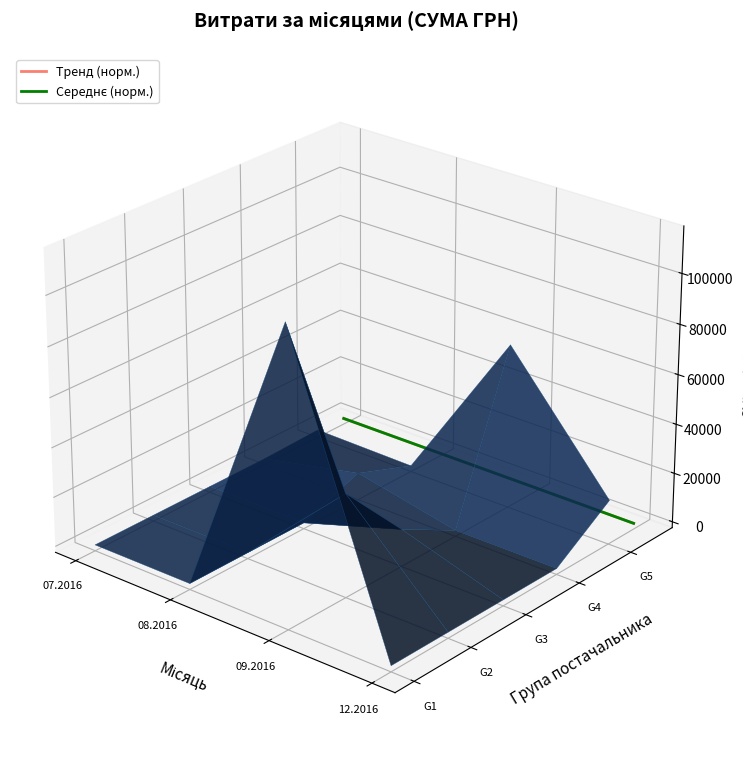

What are all the series names shown in the legend?

Тренд (норм.), Середнє (норм.)